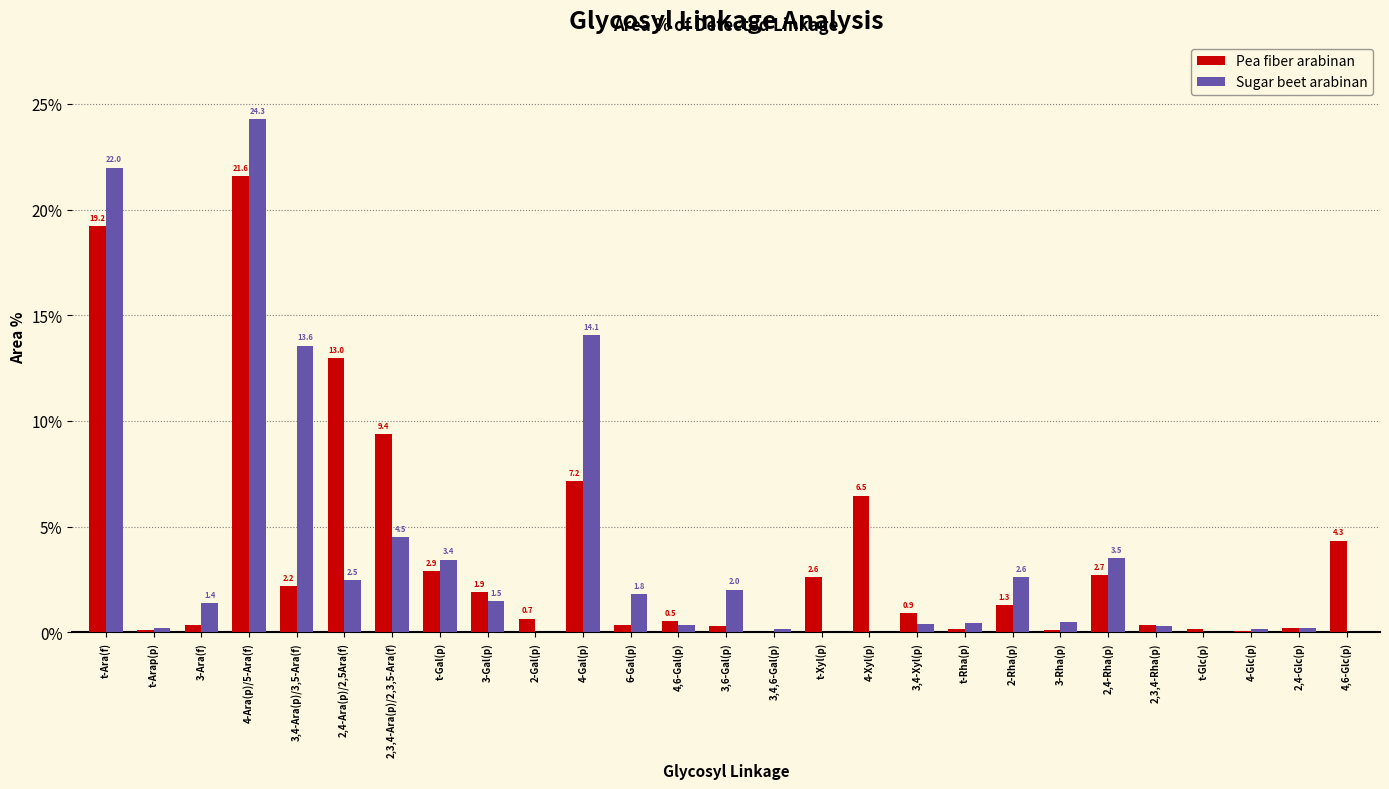

At which category is the sum across all series the highest?

4-Ara(p)/5-Ara(f)